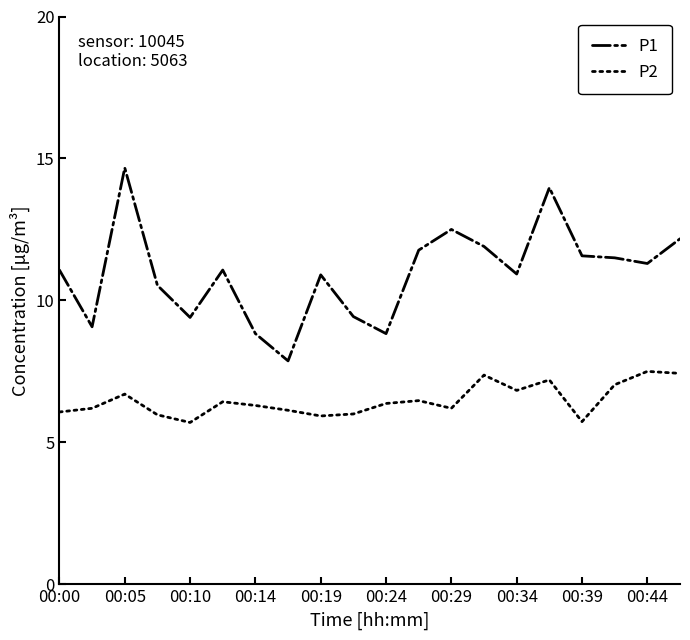

Which series has the largest total across all categories?

P1